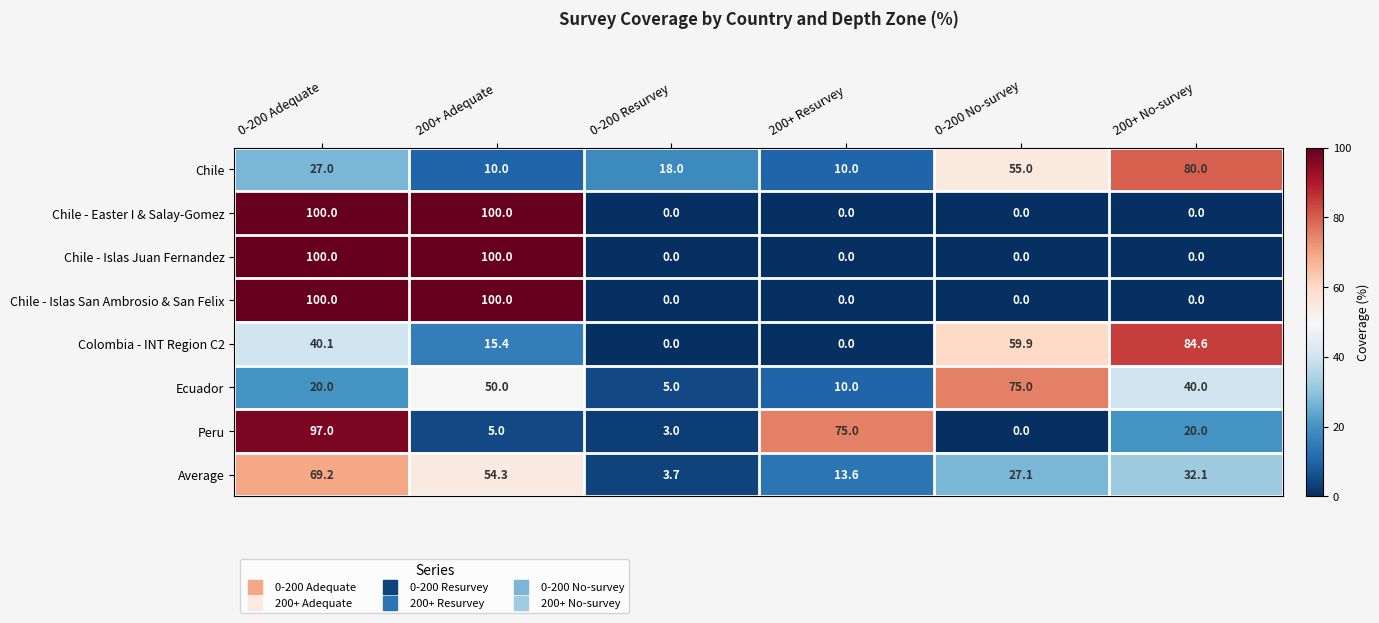

Which series changed the most between 0-200 Resurvey and 0-200 No-survey?

Ecuador